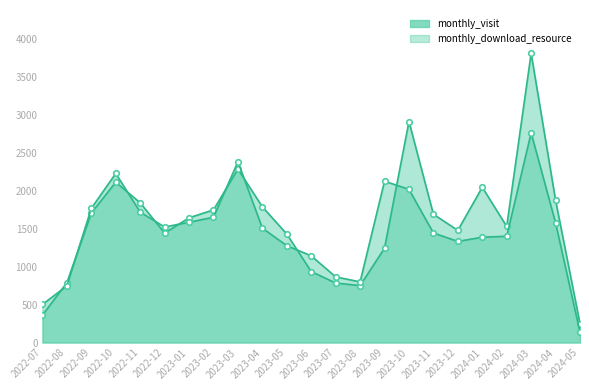

Is the value of monthly_download_resource at 2022-11 greater than the value of monthly_visit at 2023-02?

Yes